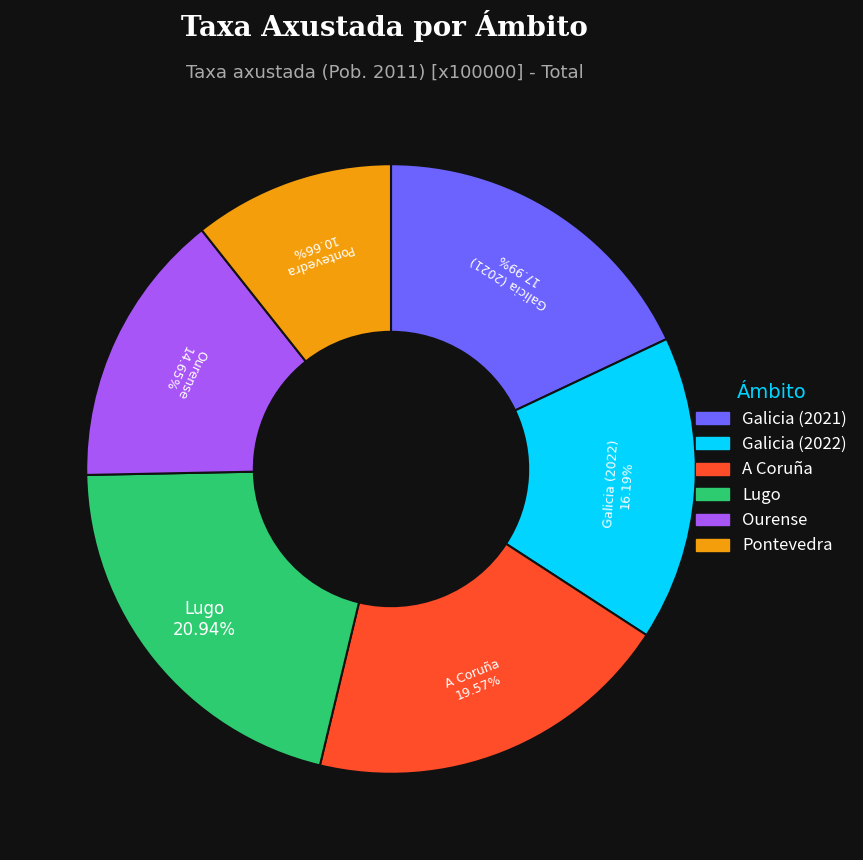

Is there a majority slice in this chart?

No